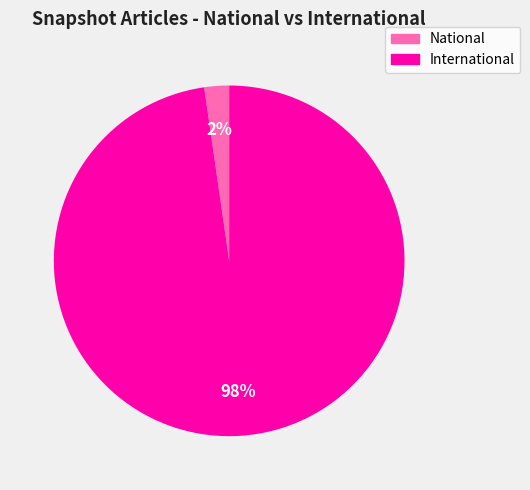

How many segments does this pie chart have?

2